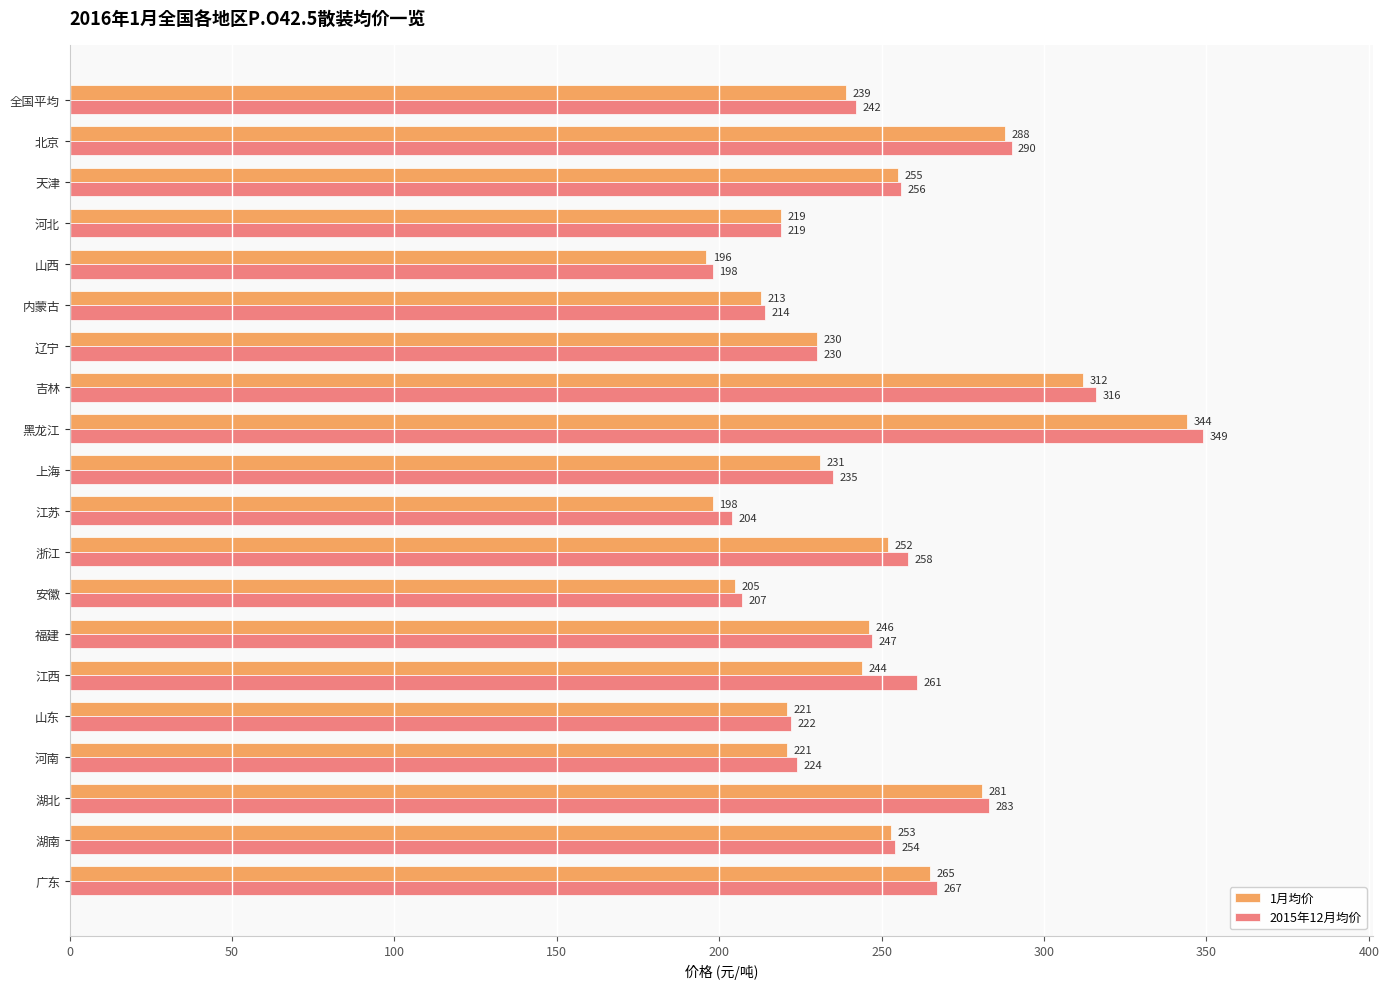

At how many categories does at least one series exceed 243?

10